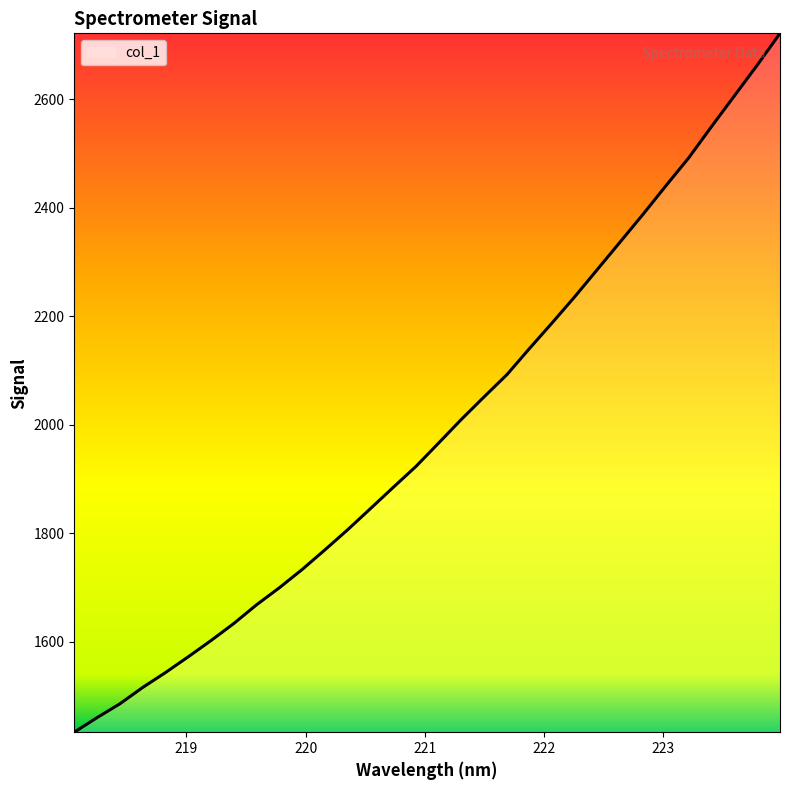

What is the sum of all values?

63766.7